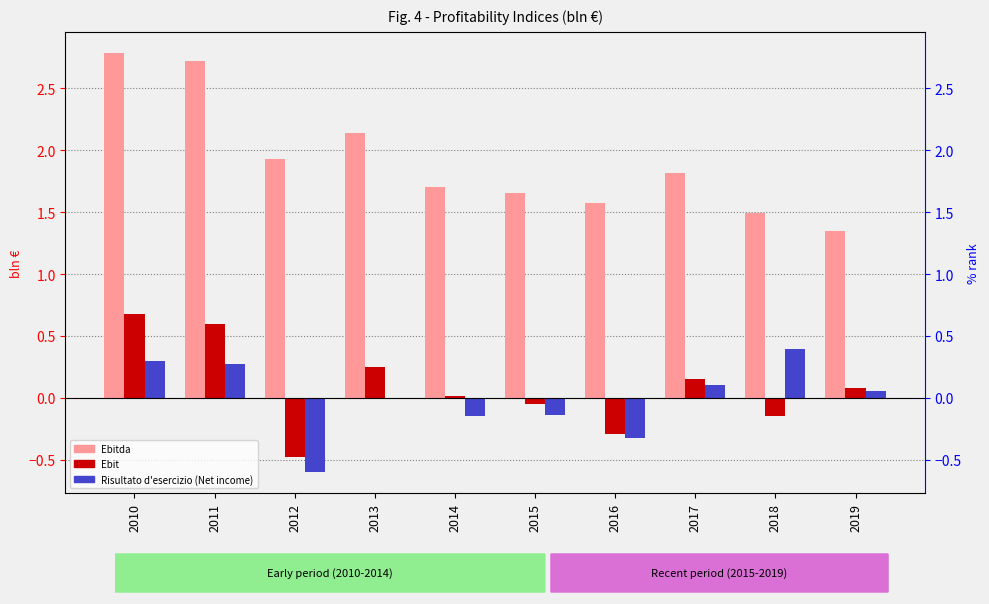

How many values in the Risultato d'esercizio (Net income) series exceed 0?

6